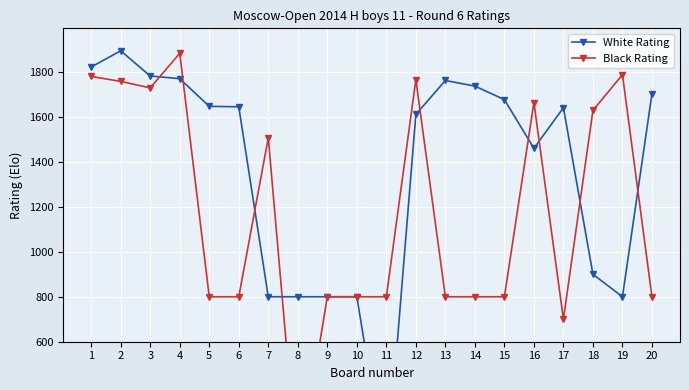

True or false: Black Rating and White Rating cross at least once.

True